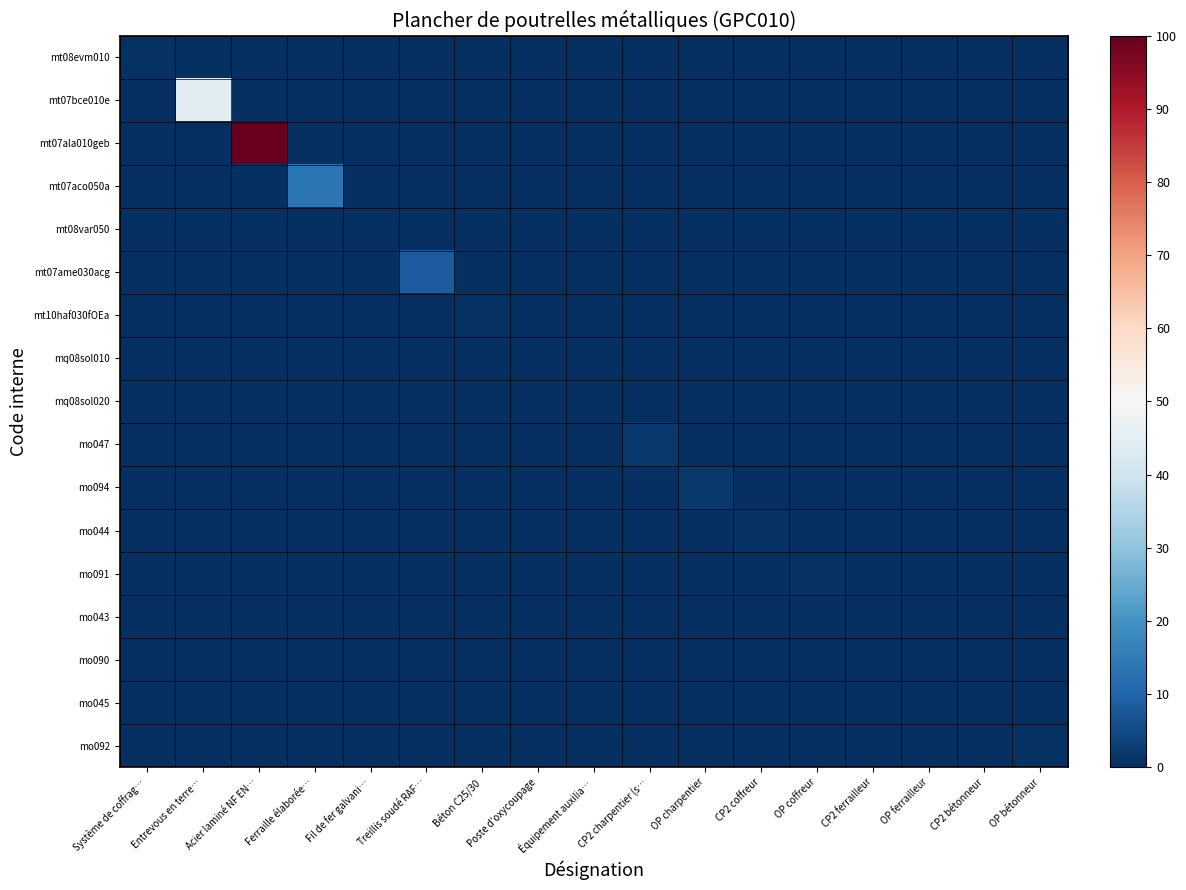

Reading left to right, transcribe all the data shown in this chart.

mt08evm010: Système de coffrag…=0.7	Entrevous en terre…=0.0	Acier laminé NF EN…=0.0	Ferraille élaborée…=0.0	Fil de fer galvani…=0.0	Treillis soudé RAF…=0.0	Béton C25/30=0.0	Poste d'oxycoupage=0.0	Équipement auxilia…=0.0	CP2 charpentier (s…=0.0	OP charpentier=0.0	CP2 coffreur=0.0	OP coffreur=0.0	CP2 ferrailleur=0.0	OP ferrailleur=0.0	CP2 bétonneur=0.0	OP bétonneur=0.0
mt07bce010e: Système de coffrag…=0.0	Entrevous en terre…=44.9	Acier laminé NF EN…=0.0	Ferraille élaborée…=0.0	Fil de fer galvani…=0.0	Treillis soudé RAF…=0.0	Béton C25/30=0.0	Poste d'oxycoupage=0.0	Équipement auxilia…=0.0	CP2 charpentier (s…=0.0	OP charpentier=0.0	CP2 coffreur=0.0	OP coffreur=0.0	CP2 ferrailleur=0.0	OP ferrailleur=0.0	CP2 bétonneur=0.0	OP bétonneur=0.0
mt07ala010geb: Système de coffrag…=0.0	Entrevous en terre…=0.0	Acier laminé NF EN…=100.0	Ferraille élaborée…=0.0	Fil de fer galvani…=0.0	Treillis soudé RAF…=0.0	Béton C25/30=0.0	Poste d'oxycoupage=0.0	Équipement auxilia…=0.0	CP2 charpentier (s…=0.0	OP charpentier=0.0	CP2 coffreur=0.0	OP coffreur=0.0	CP2 ferrailleur=0.0	OP ferrailleur=0.0	CP2 bétonneur=0.0	OP bétonneur=0.0
mt07aco050a: Système de coffrag…=0.0	Entrevous en terre…=0.0	Acier laminé NF EN…=0.0	Ferraille élaborée…=13.5	Fil de fer galvani…=0.0	Treillis soudé RAF…=0.0	Béton C25/30=0.0	Poste d'oxycoupage=0.0	Équipement auxilia…=0.0	CP2 charpentier (s…=0.0	OP charpentier=0.0	CP2 coffreur=0.0	OP coffreur=0.0	CP2 ferrailleur=0.0	OP ferrailleur=0.0	CP2 bétonneur=0.0	OP bétonneur=0.0
mt08var050: Système de coffrag…=0.0	Entrevous en terre…=0.0	Acier laminé NF EN…=0.0	Ferraille élaborée…=0.0	Fil de fer galvani…=0.1	Treillis soudé RAF…=0.0	Béton C25/30=0.0	Poste d'oxycoupage=0.0	Équipement auxilia…=0.0	CP2 charpentier (s…=0.0	OP charpentier=0.0	CP2 coffreur=0.0	OP coffreur=0.0	CP2 ferrailleur=0.0	OP ferrailleur=0.0	CP2 bétonneur=0.0	OP bétonneur=0.0
mt07ame030acg: Système de coffrag…=0.0	Entrevous en terre…=0.0	Acier laminé NF EN…=0.0	Ferraille élaborée…=0.0	Fil de fer galvani…=0.0	Treillis soudé RAF…=8.2	Béton C25/30=0.0	Poste d'oxycoupage=0.0	Équipement auxilia…=0.0	CP2 charpentier (s…=0.0	OP charpentier=0.0	CP2 coffreur=0.0	OP coffreur=0.0	CP2 ferrailleur=0.0	OP ferrailleur=0.0	CP2 bétonneur=0.0	OP bétonneur=0.0
mt10haf030fOEa: Système de coffrag…=0.0	Entrevous en terre…=0.0	Acier laminé NF EN…=0.0	Ferraille élaborée…=0.0	Fil de fer galvani…=0.0	Treillis soudé RAF…=0.0	Béton C25/30=0.6	Poste d'oxycoupage=0.0	Équipement auxilia…=0.0	CP2 charpentier (s…=0.0	OP charpentier=0.0	CP2 coffreur=0.0	OP coffreur=0.0	CP2 ferrailleur=0.0	OP ferrailleur=0.0	CP2 bétonneur=0.0	OP bétonneur=0.0
mq08sol010: Système de coffrag…=0.0	Entrevous en terre…=0.0	Acier laminé NF EN…=0.0	Ferraille élaborée…=0.0	Fil de fer galvani…=0.0	Treillis soudé RAF…=0.0	Béton C25/30=0.0	Poste d'oxycoupage=0.1	Équipement auxilia…=0.0	CP2 charpentier (s…=0.0	OP charpentier=0.0	CP2 coffreur=0.0	OP coffreur=0.0	CP2 ferrailleur=0.0	OP ferrailleur=0.0	CP2 bétonneur=0.0	OP bétonneur=0.0
mq08sol020: Système de coffrag…=0.0	Entrevous en terre…=0.0	Acier laminé NF EN…=0.0	Ferraille élaborée…=0.0	Fil de fer galvani…=0.0	Treillis soudé RAF…=0.0	Béton C25/30=0.0	Poste d'oxycoupage=0.0	Équipement auxilia…=0.1	CP2 charpentier (s…=0.0	OP charpentier=0.0	CP2 coffreur=0.0	OP coffreur=0.0	CP2 ferrailleur=0.0	OP ferrailleur=0.0	CP2 bétonneur=0.0	OP bétonneur=0.0
mo047: Système de coffrag…=0.0	Entrevous en terre…=0.0	Acier laminé NF EN…=0.0	Ferraille élaborée…=0.0	Fil de fer galvani…=0.0	Treillis soudé RAF…=0.0	Béton C25/30=0.0	Poste d'oxycoupage=0.0	Équipement auxilia…=0.0	CP2 charpentier (s…=1.6	OP charpentier=0.0	CP2 coffreur=0.0	OP coffreur=0.0	CP2 ferrailleur=0.0	OP ferrailleur=0.0	CP2 bétonneur=0.0	OP bétonneur=0.0
mo094: Système de coffrag…=0.0	Entrevous en terre…=0.0	Acier laminé NF EN…=0.0	Ferraille élaborée…=0.0	Fil de fer galvani…=0.0	Treillis soudé RAF…=0.0	Béton C25/30=0.0	Poste d'oxycoupage=0.0	Équipement auxilia…=0.0	CP2 charpentier (s…=0.0	OP charpentier=1.6	CP2 coffreur=0.0	OP coffreur=0.0	CP2 ferrailleur=0.0	OP ferrailleur=0.0	CP2 bétonneur=0.0	OP bétonneur=0.0
mo044: Système de coffrag…=0.0	Entrevous en terre…=0.0	Acier laminé NF EN…=0.0	Ferraille élaborée…=0.0	Fil de fer galvani…=0.0	Treillis soudé RAF…=0.0	Béton C25/30=0.0	Poste d'oxycoupage=0.0	Équipement auxilia…=0.0	CP2 charpentier (s…=0.0	OP charpentier=0.0	CP2 coffreur=0.4	OP coffreur=0.0	CP2 ferrailleur=0.0	OP ferrailleur=0.0	CP2 bétonneur=0.0	OP bétonneur=0.0
mo091: Système de coffrag…=0.0	Entrevous en terre…=0.0	Acier laminé NF EN…=0.0	Ferraille élaborée…=0.0	Fil de fer galvani…=0.0	Treillis soudé RAF…=0.0	Béton C25/30=0.0	Poste d'oxycoupage=0.0	Équipement auxilia…=0.0	CP2 charpentier (s…=0.0	OP charpentier=0.0	CP2 coffreur=0.0	OP coffreur=0.4	CP2 ferrailleur=0.0	OP ferrailleur=0.0	CP2 bétonneur=0.0	OP bétonneur=0.0
mo043: Système de coffrag…=0.0	Entrevous en terre…=0.0	Acier laminé NF EN…=0.0	Ferraille élaborée…=0.0	Fil de fer galvani…=0.0	Treillis soudé RAF…=0.0	Béton C25/30=0.0	Poste d'oxycoupage=0.0	Équipement auxilia…=0.0	CP2 charpentier (s…=0.0	OP charpentier=0.0	CP2 coffreur=0.0	OP coffreur=0.0	CP2 ferrailleur=0.3	OP ferrailleur=0.0	CP2 bétonneur=0.0	OP bétonneur=0.0
mo090: Système de coffrag…=0.0	Entrevous en terre…=0.0	Acier laminé NF EN…=0.0	Ferraille élaborée…=0.0	Fil de fer galvani…=0.0	Treillis soudé RAF…=0.0	Béton C25/30=0.0	Poste d'oxycoupage=0.0	Équipement auxilia…=0.0	CP2 charpentier (s…=0.0	OP charpentier=0.0	CP2 coffreur=0.0	OP coffreur=0.0	CP2 ferrailleur=0.0	OP ferrailleur=0.3	CP2 bétonneur=0.0	OP bétonneur=0.0
mo045: Système de coffrag…=0.0	Entrevous en terre…=0.0	Acier laminé NF EN…=0.0	Ferraille élaborée…=0.0	Fil de fer galvani…=0.0	Treillis soudé RAF…=0.0	Béton C25/30=0.0	Poste d'oxycoupage=0.0	Équipement auxilia…=0.0	CP2 charpentier (s…=0.0	OP charpentier=0.0	CP2 coffreur=0.0	OP coffreur=0.0	CP2 ferrailleur=0.0	OP ferrailleur=0.0	CP2 bétonneur=0.2	OP bétonneur=0.0
mo092: Système de coffrag…=0.0	Entrevous en terre…=0.0	Acier laminé NF EN…=0.0	Ferraille élaborée…=0.0	Fil de fer galvani…=0.0	Treillis soudé RAF…=0.0	Béton C25/30=0.0	Poste d'oxycoupage=0.0	Équipement auxilia…=0.0	CP2 charpentier (s…=0.0	OP charpentier=0.0	CP2 coffreur=0.0	OP coffreur=0.0	CP2 ferrailleur=0.0	OP ferrailleur=0.0	CP2 bétonneur=0.0	OP bétonneur=0.7